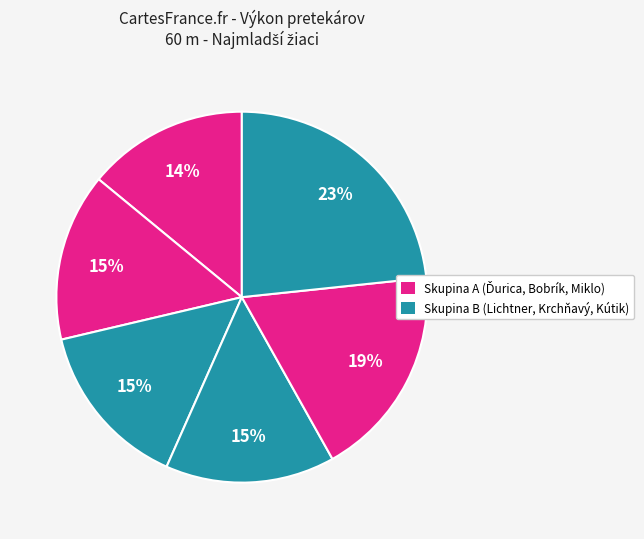

How many slices are in this pie chart?

6